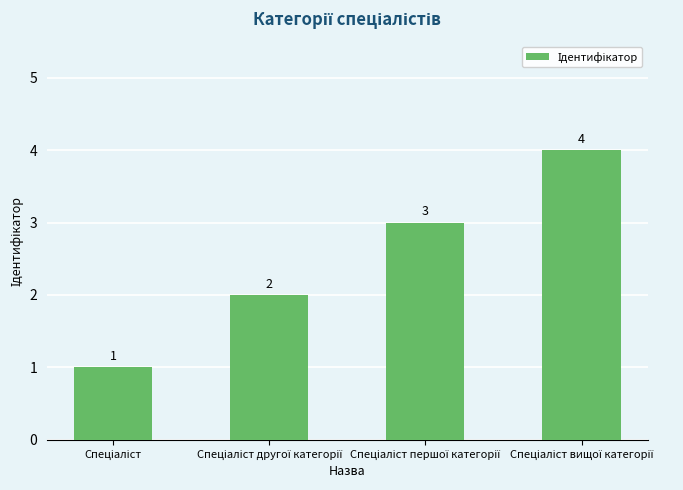

What is the value of the 3rd bar from the left?

3